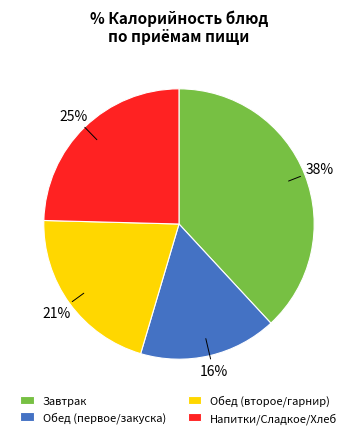

Which category has the biggest portion of the pie?

Завтрак